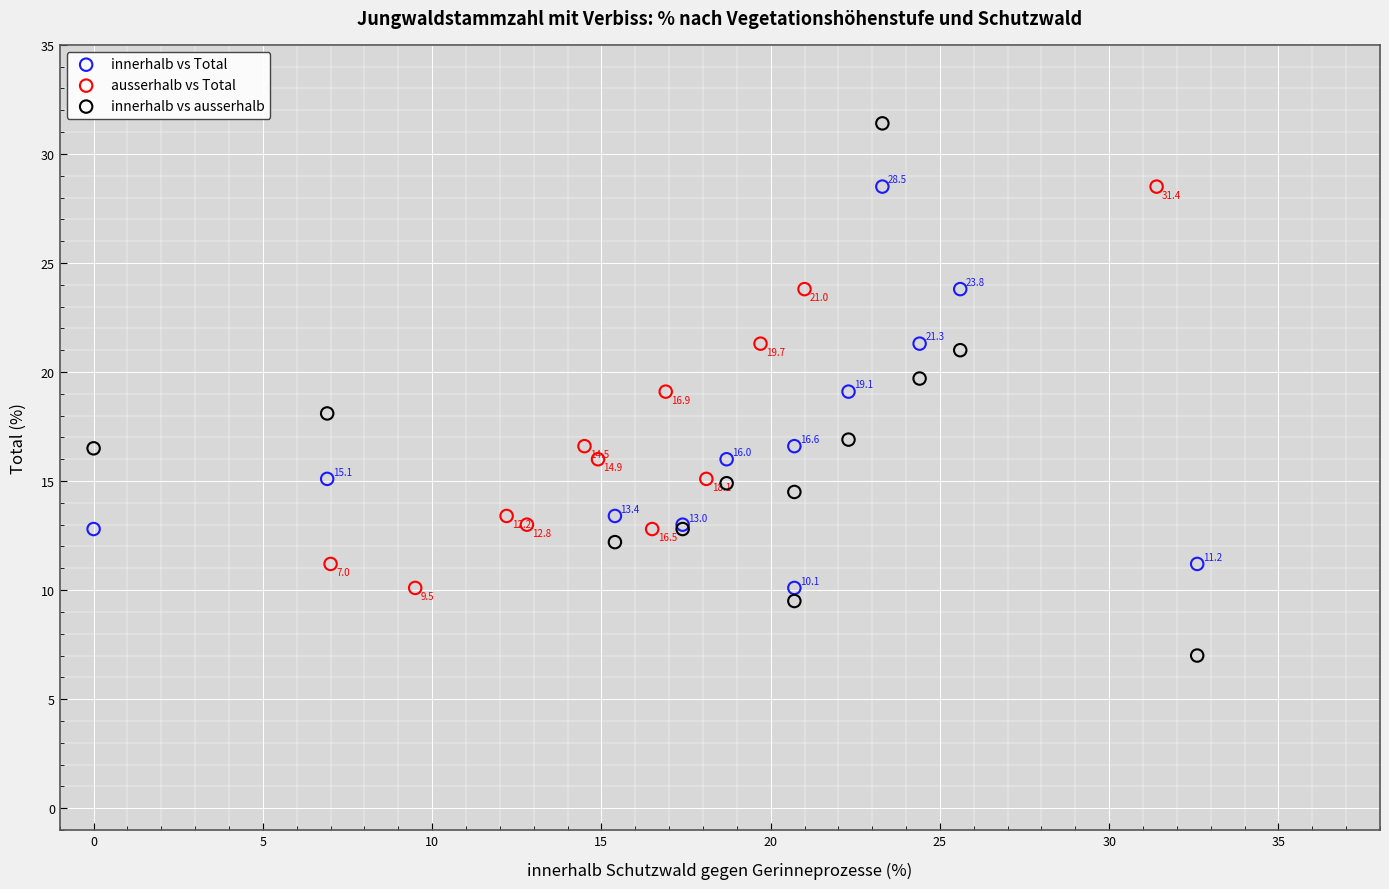

Which series has the largest Y range (max minus min)?

innerhalb vs ausserhalb